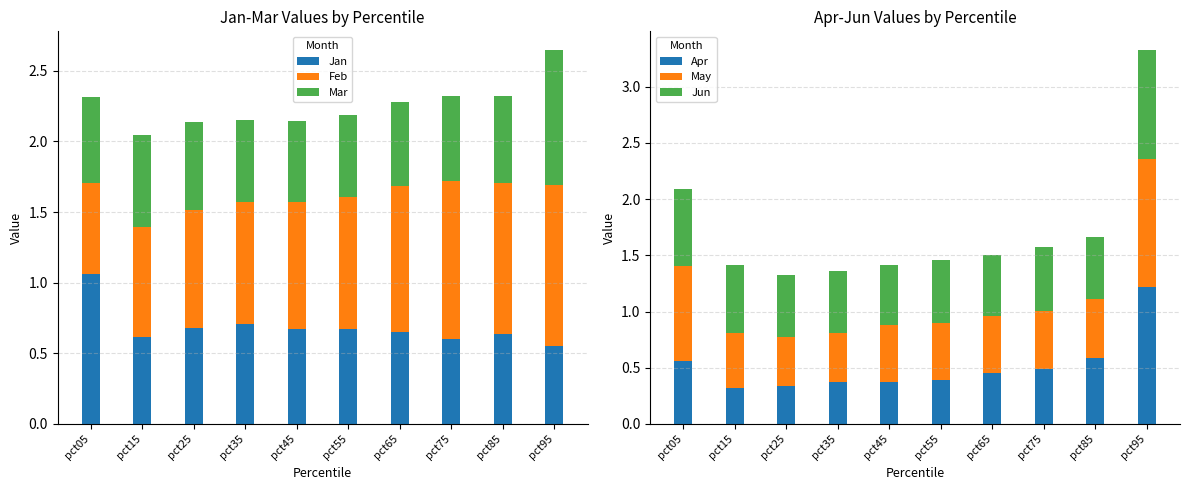

List the series in order of their peak value, highest first.

Apr, Feb, May, Jan, Jun, Mar